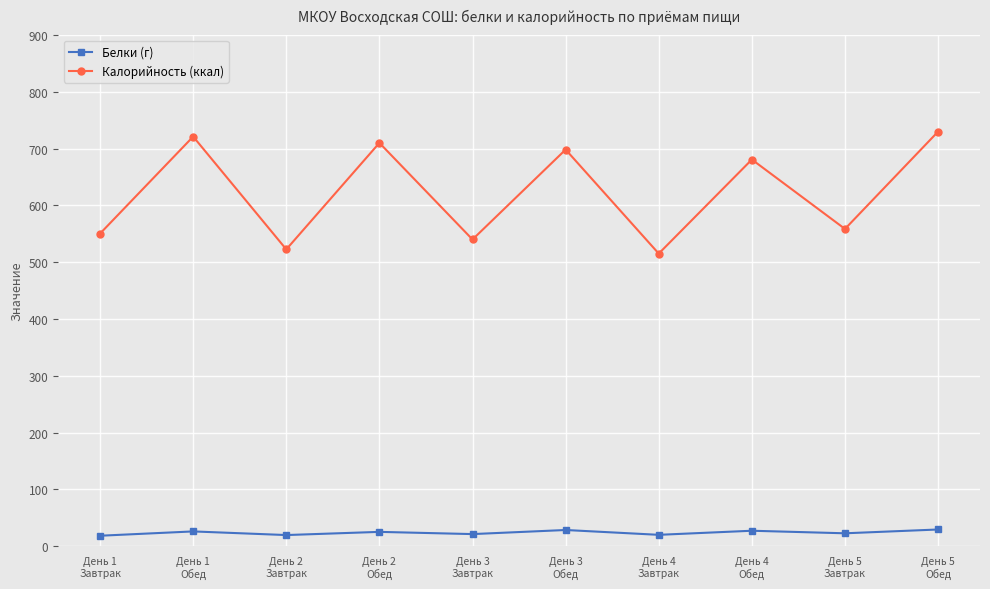

True or false: Калорийность (ккал) and Белки (г) intersect in this chart.

False